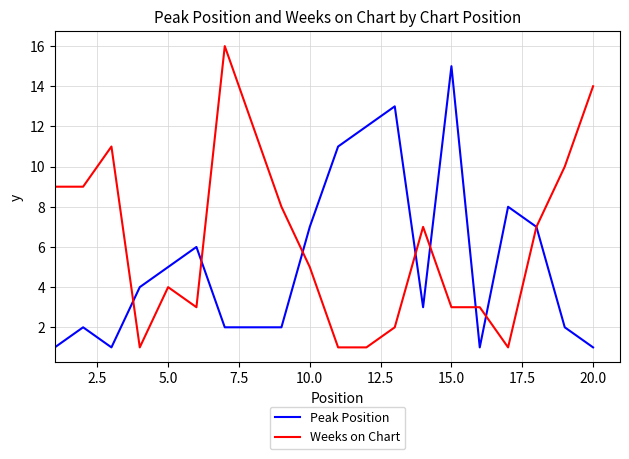

Which series has the largest range (max minus min)?

Weeks on Chart